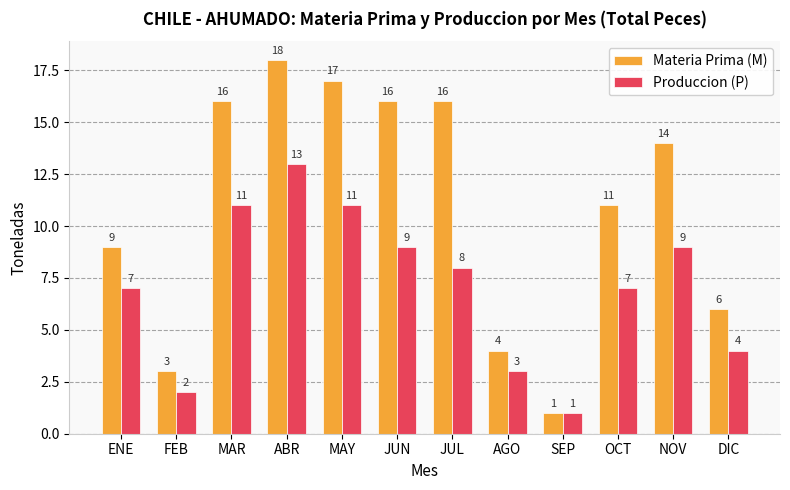

What is the total value across all series at SEP?

2